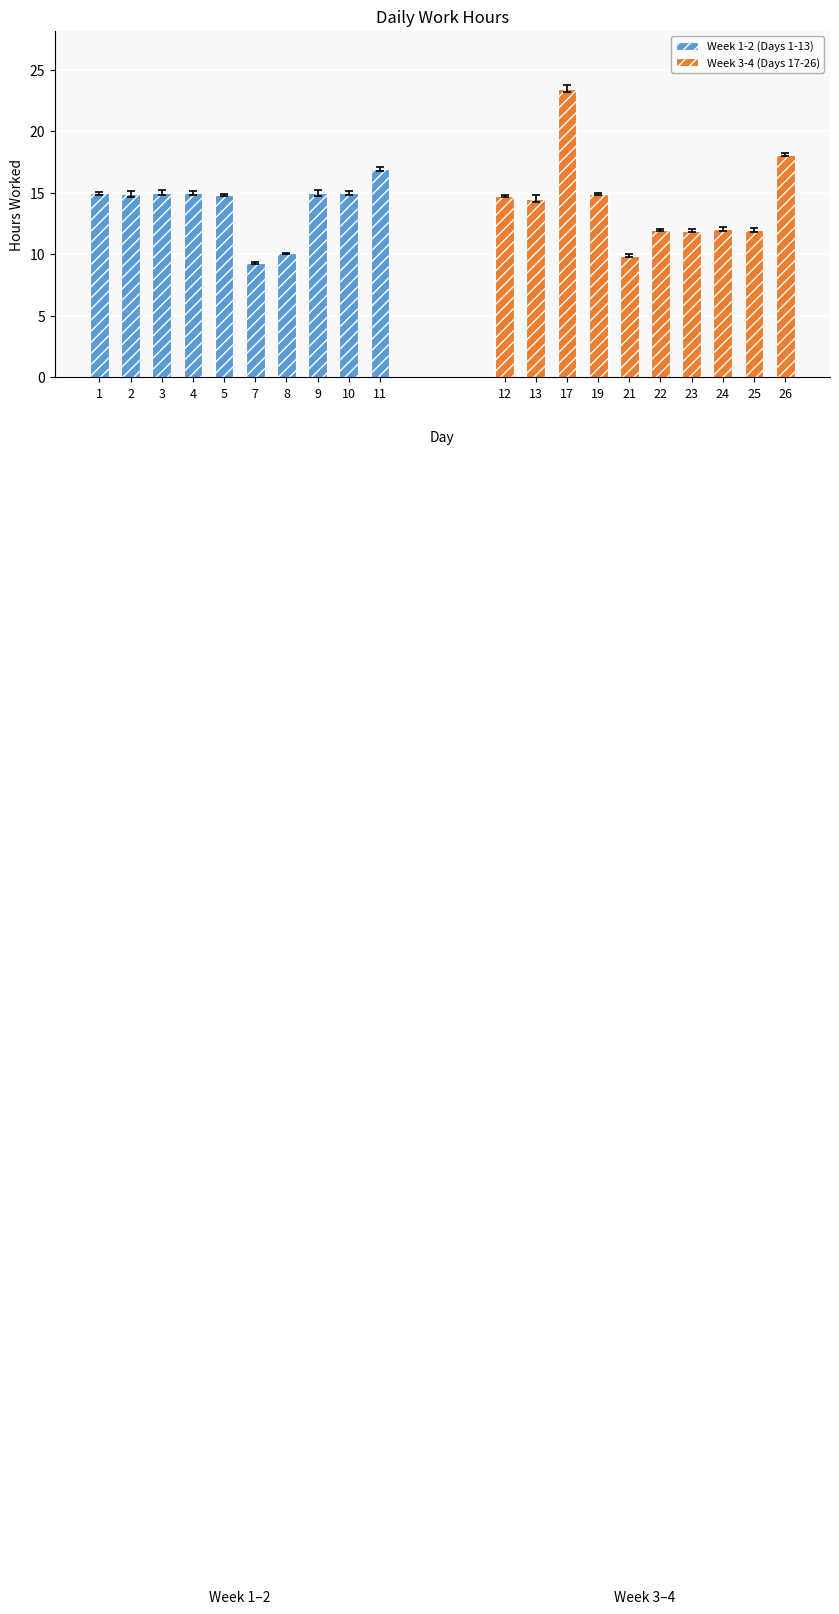

What is the average value of the Week 3-4 (Days 17-26) series?

14.4